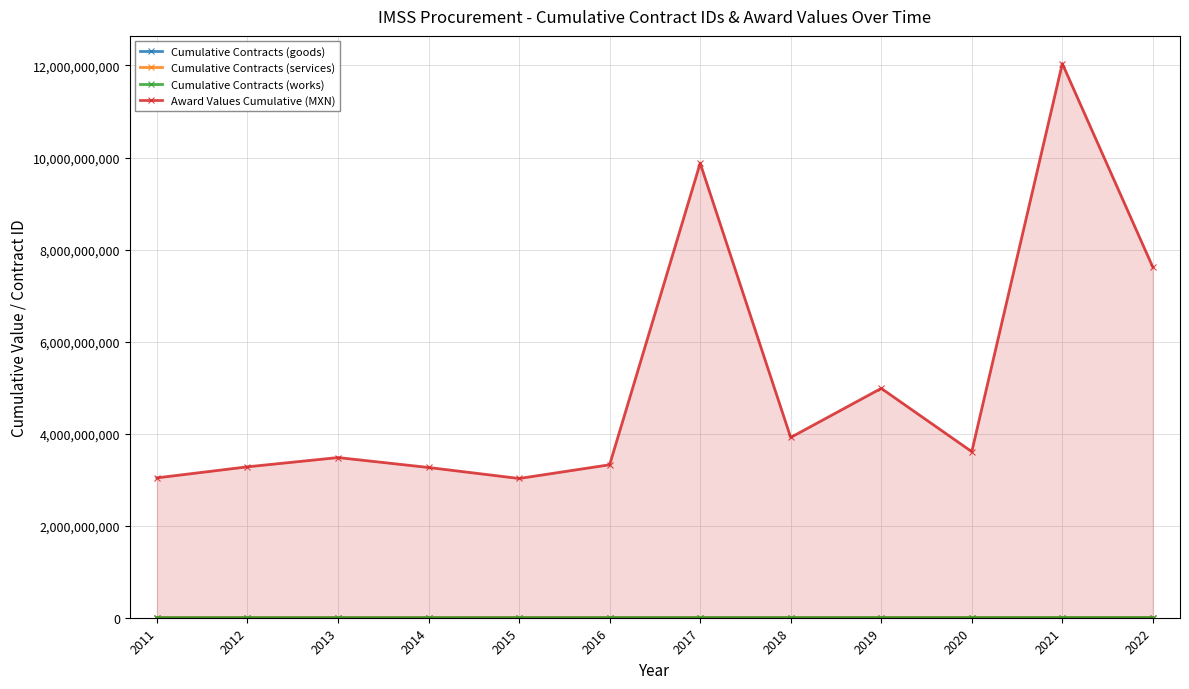

Rank the series at 2016 from lowest to highest value.

Cumulative Contracts (services), Cumulative Contracts (works), Cumulative Contracts (goods), Award Values Cumulative (MXN)